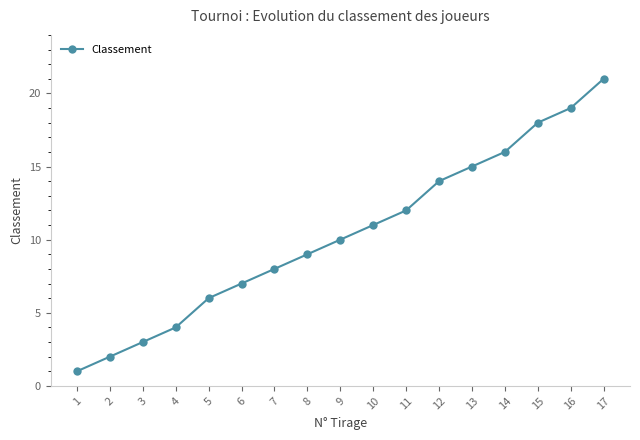

What is the sum of the values at 7 and 12?

22